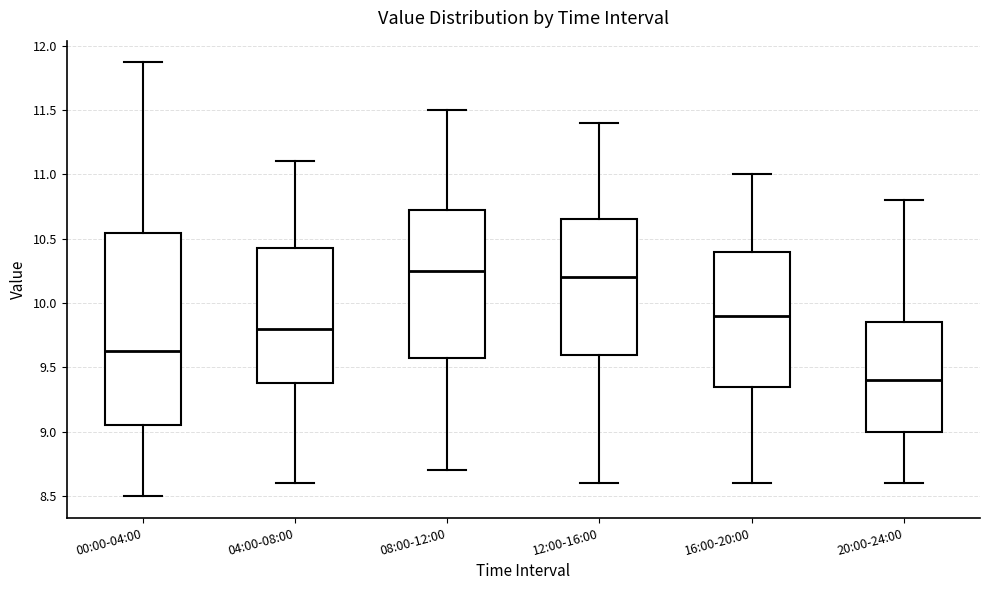

Reading left to right, transcribe this box plot: for each box, give where its median line is, the range the box spans, and where its two whiskers end, as read against the y-axis. The values are not printed on the chart, so give them approximately, as read against the axis.

00:00-04:00: median 9.65, box 9.05 to 10.55, whiskers 8.50 to 11.85
04:00-08:00: median 9.80, box 9.40 to 10.45, whiskers 8.60 to 11.10
08:00-12:00: median 10.25, box 9.60 to 10.75, whiskers 8.70 to 11.50
12:00-16:00: median 10.20, box 9.60 to 10.65, whiskers 8.60 to 11.40
16:00-20:00: median 9.90, box 9.35 to 10.40, whiskers 8.60 to 11.00
20:00-24:00: median 9.40, box 9.00 to 9.85, whiskers 8.60 to 10.80